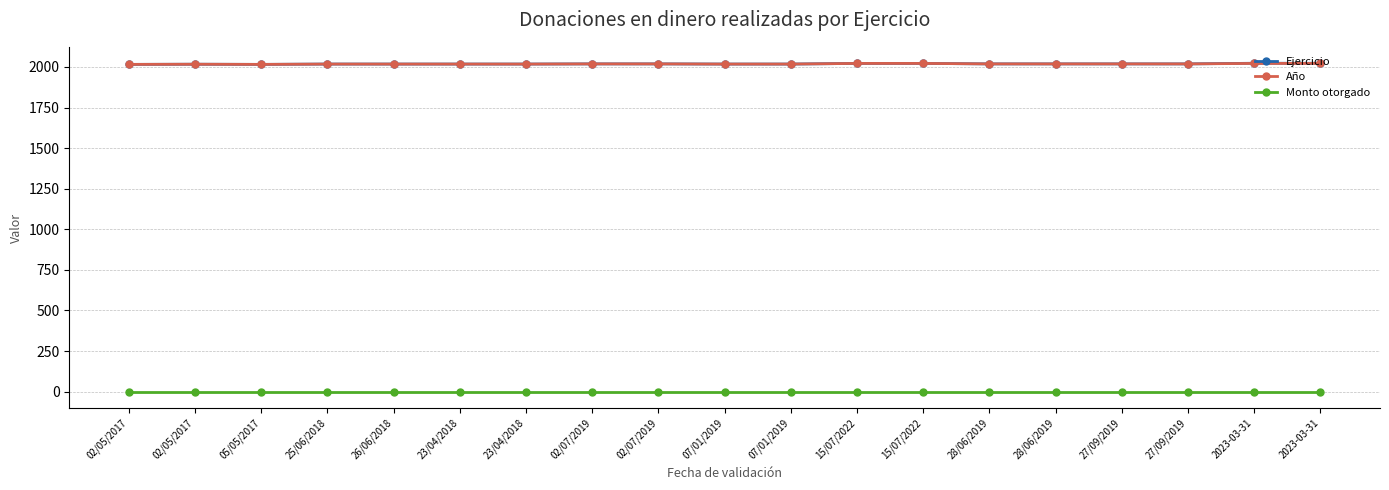

Count the number of data series in this chart.

3